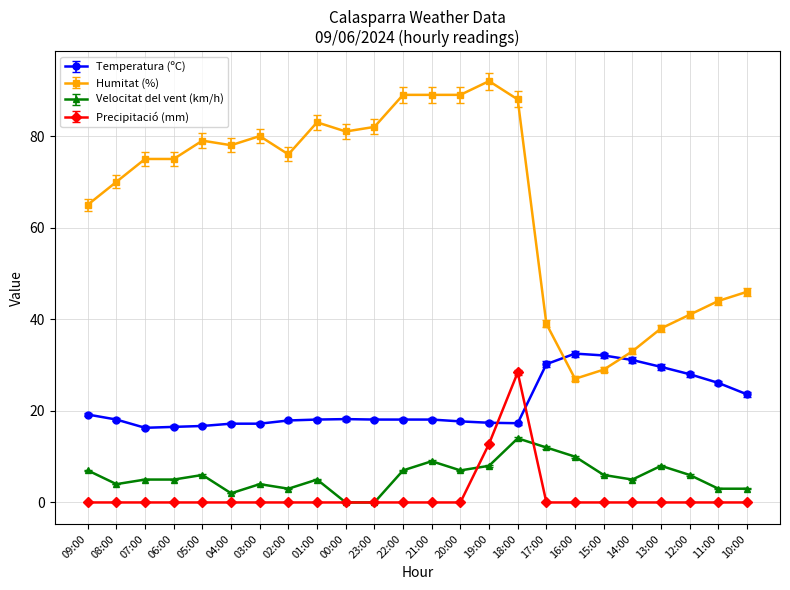

At 18:00, list the series in order from largest to smallest.

Humitat (%), Precipitació (mm), Temperatura (ºC), Velocitat del vent (km/h)